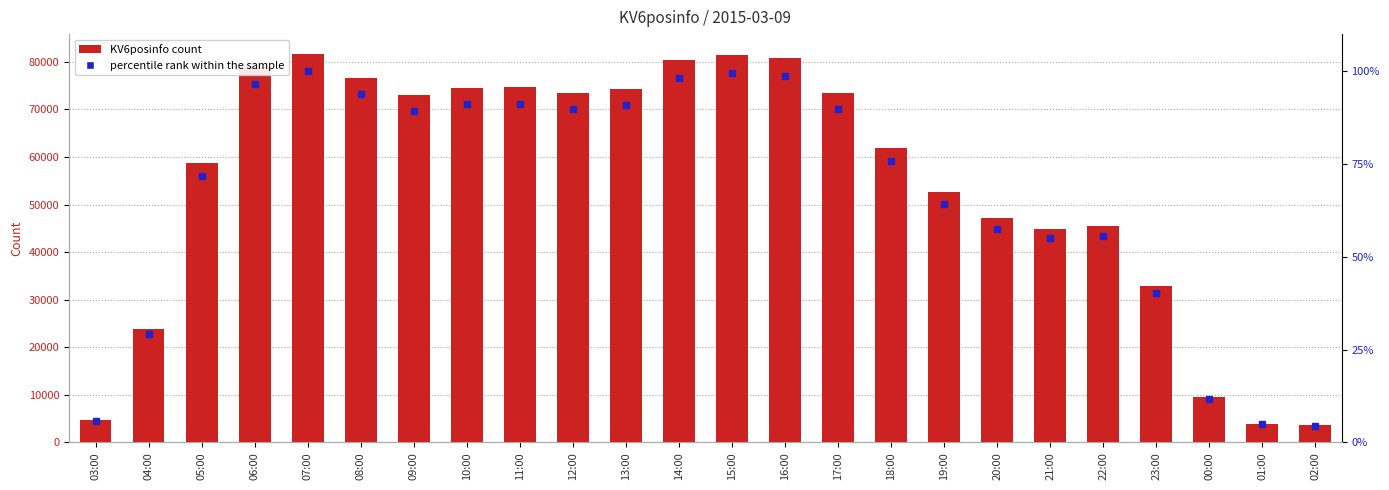

What is the total value across all series at 16:00?

80838.7